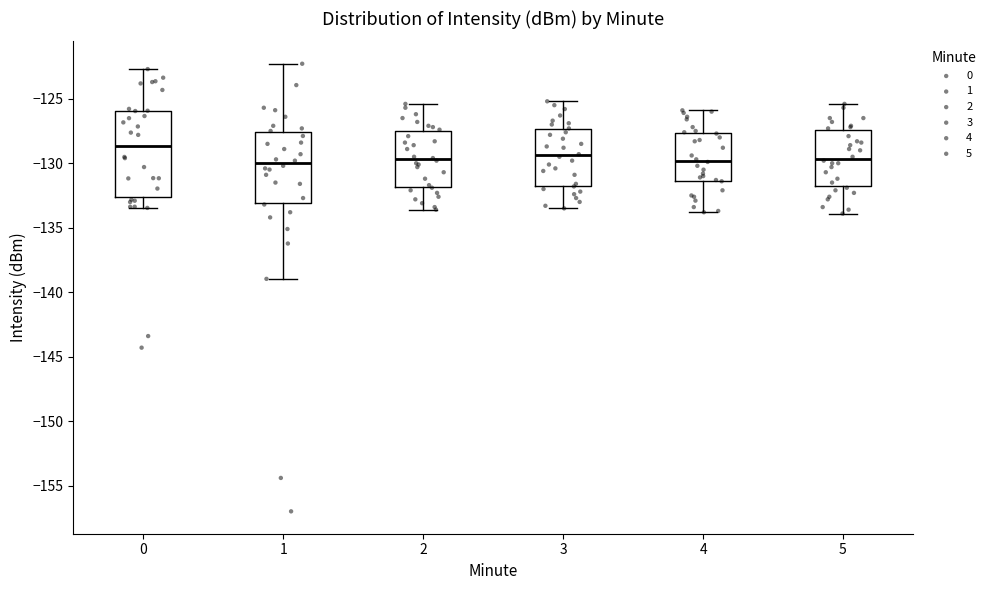

Which box is the tallest, from its lower edge to its upper edge?

0